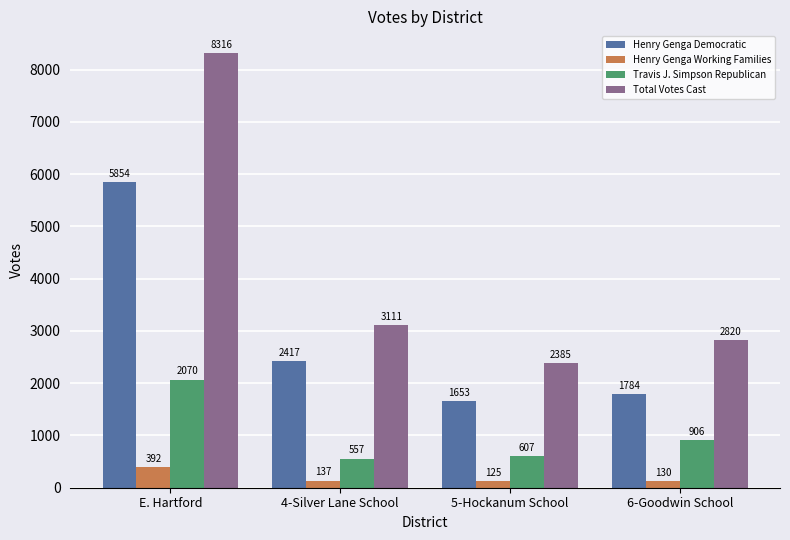

What is the value of the Travis J. Simpson Republican bar at the 1st from the left?

2070